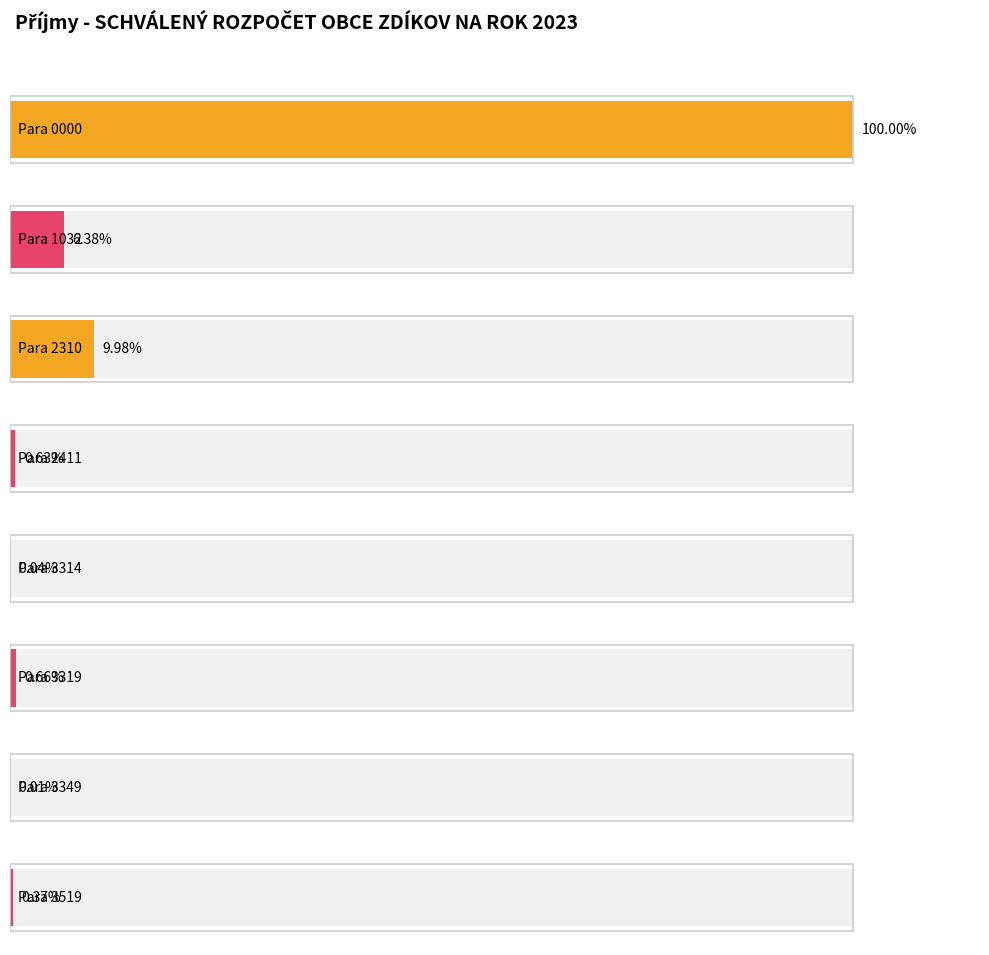

What is the change in value from Para 2411 to Para 3349?

-254000